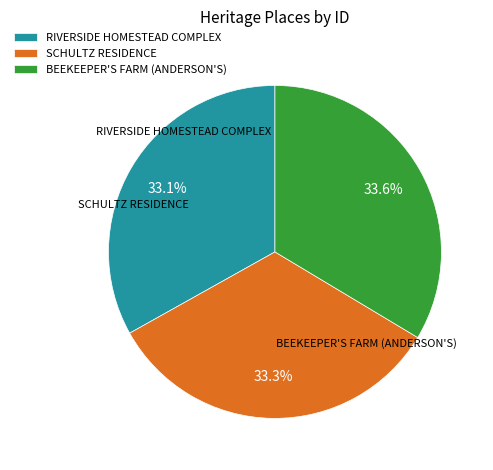

To the nearest percent, what is the average slice percentage?

33%